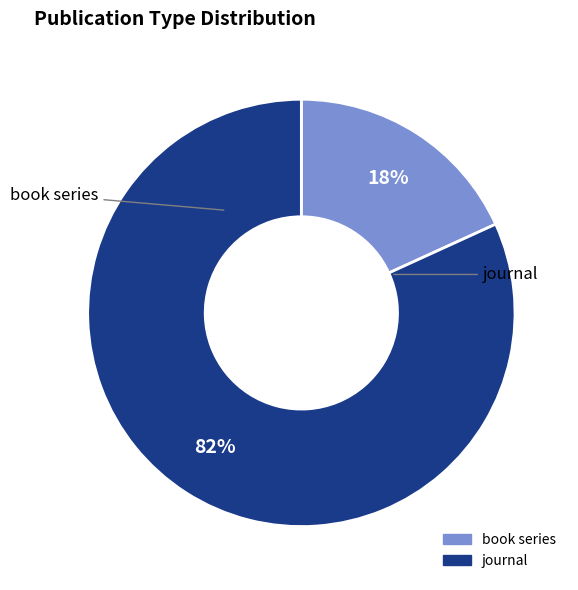

Is the sum of book series and journal greater than half?

Yes